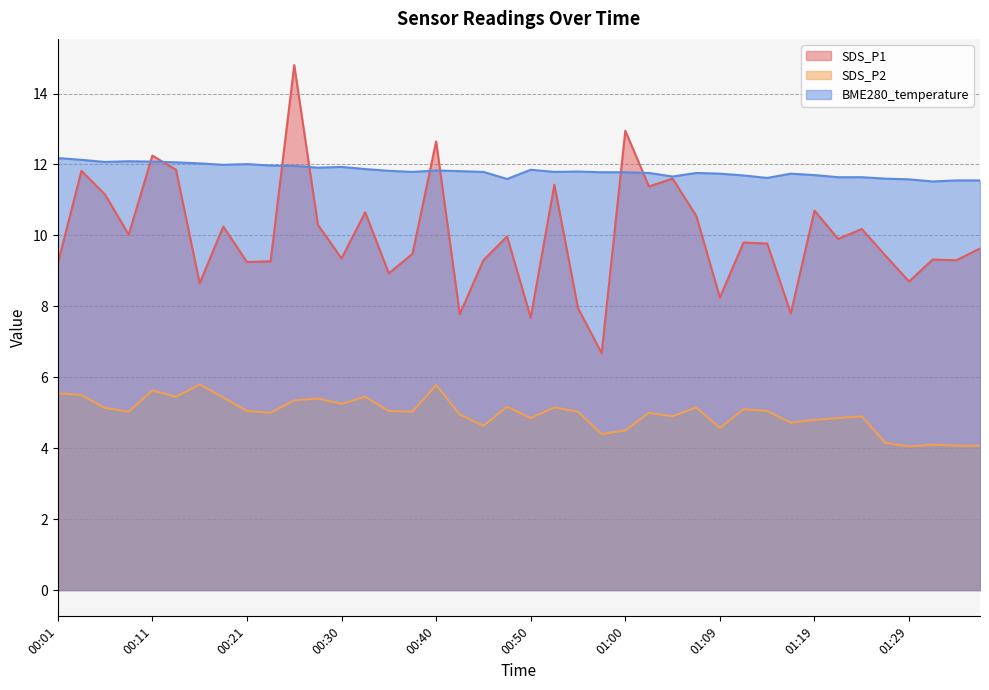

The value of SDS_P2 at 01:22 is 2.5. True or false?

False